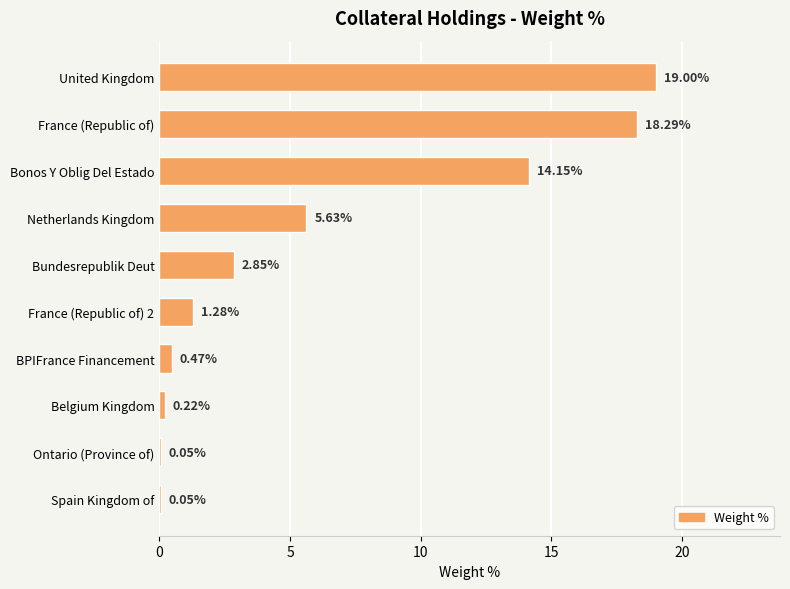

Between Bundesrepublik Deut and Bonos Y Oblig Del Estado, which is larger?

Bonos Y Oblig Del Estado